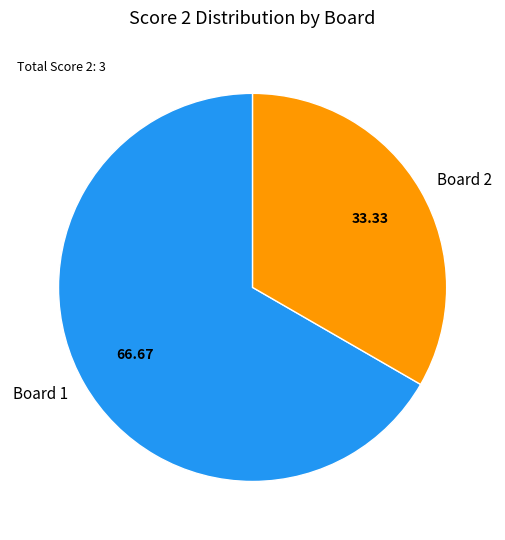

Combined, do Board 1 and Board 2 account for over 50%?

Yes